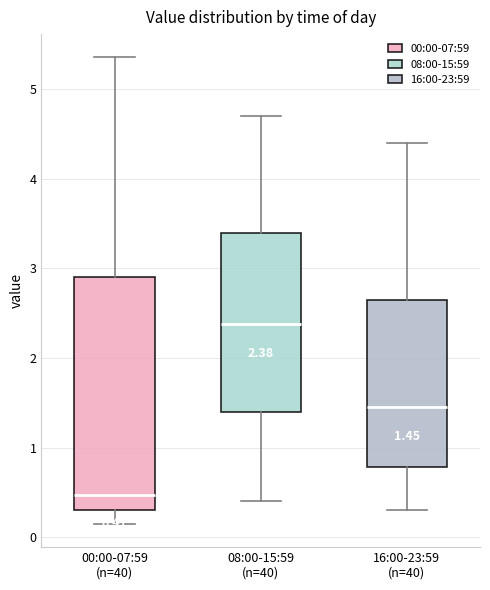

Which box is the tallest, from its lower edge to its upper edge?

00:00-07:59 (n=40)